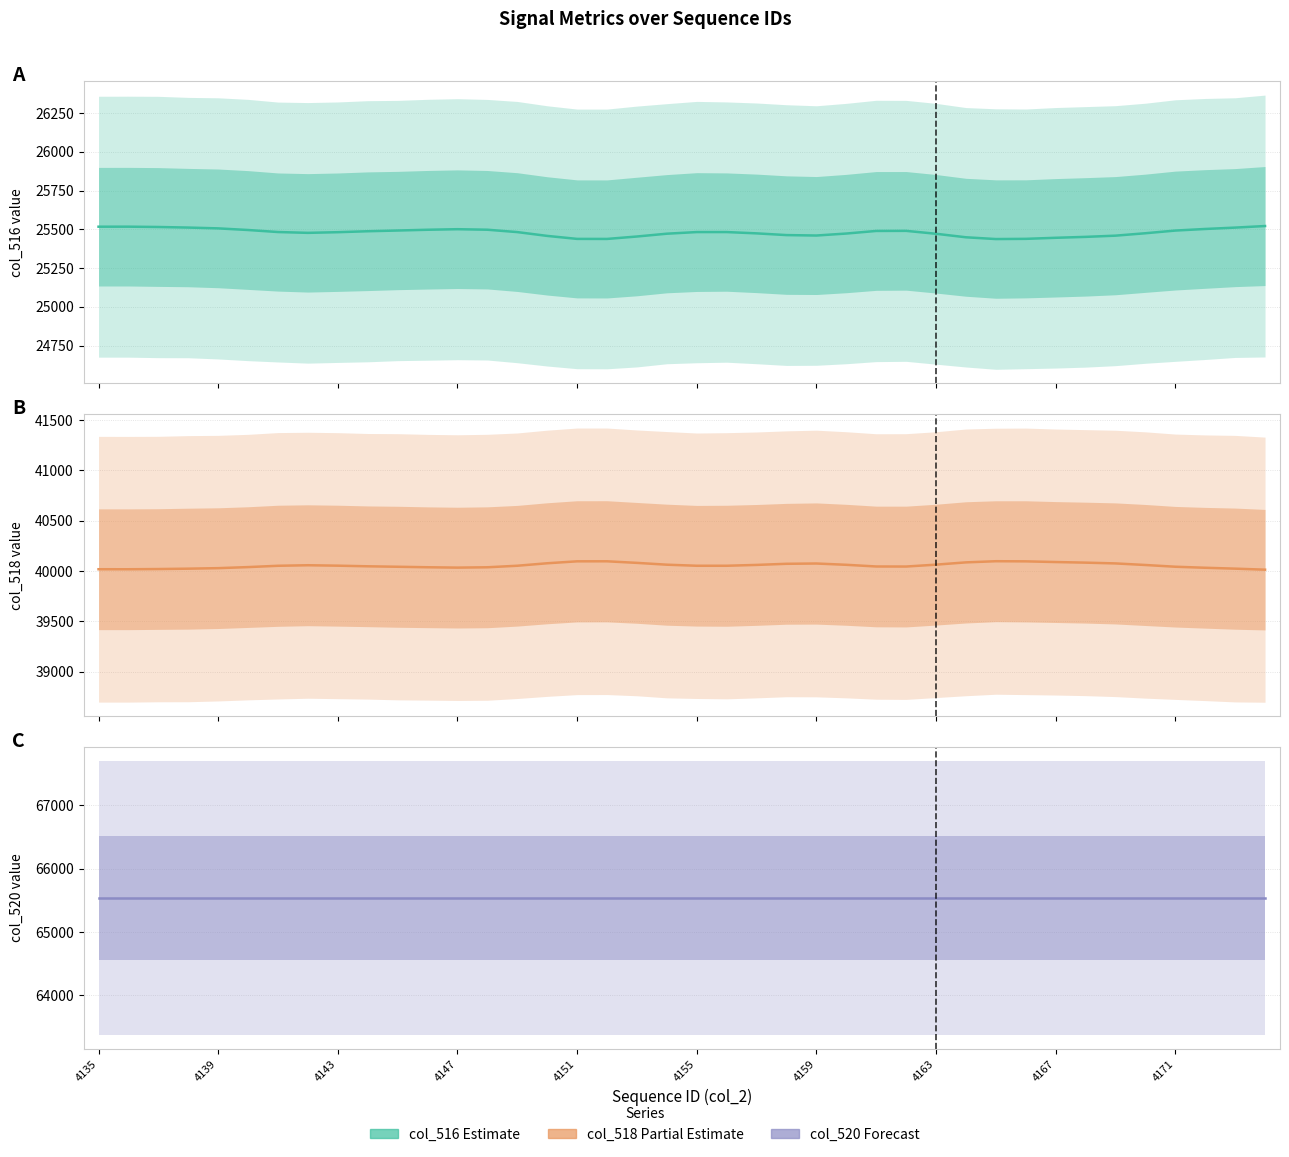

What is the difference between the second highest and second lowest values in the col_516 series?

79.1